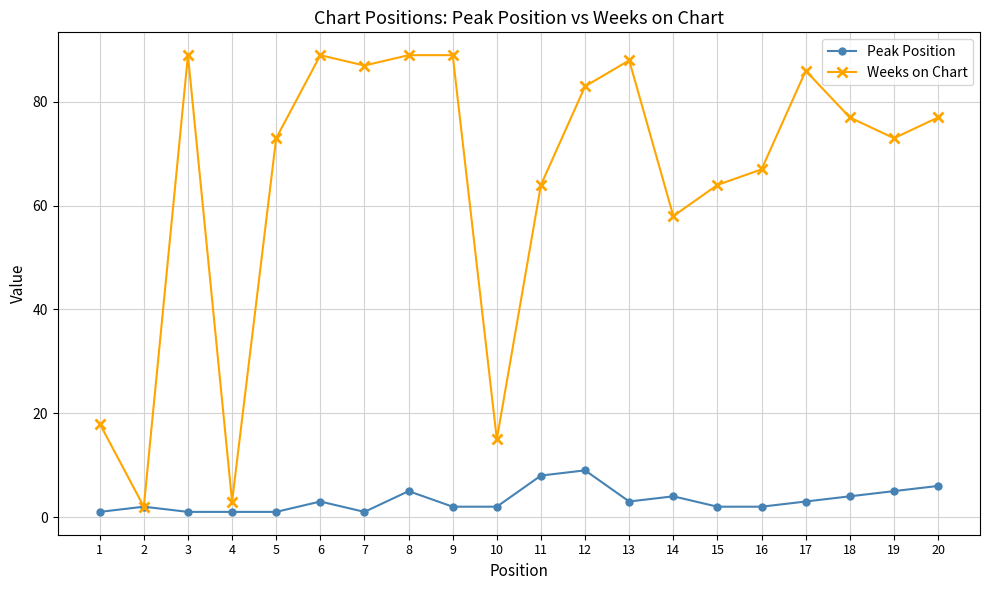

Which series has the largest range (max minus min)?

Weeks on Chart